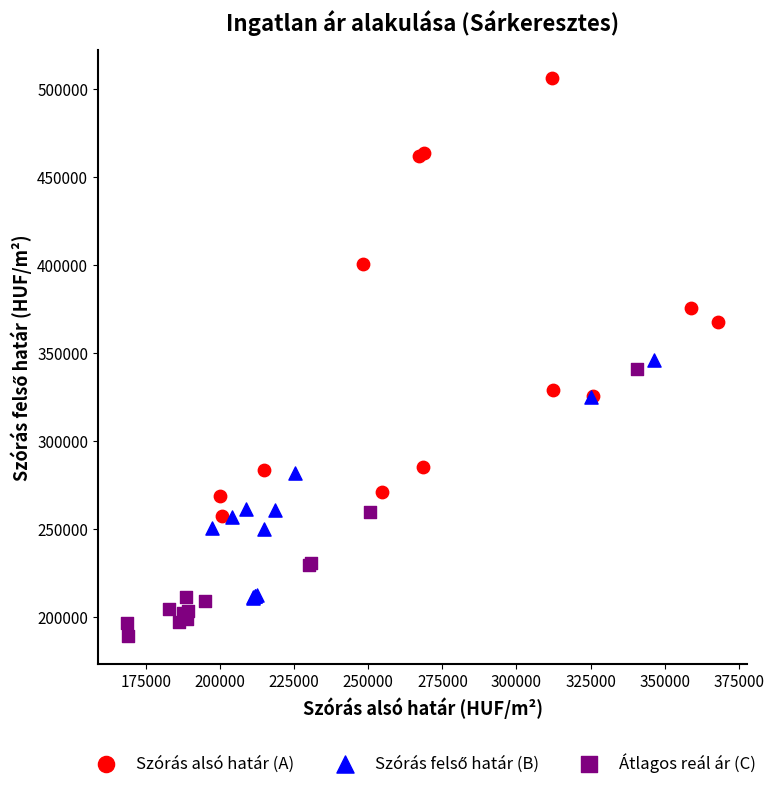

Which series reaches the minimum Y coordinate?

Átlagos reál ár (C)